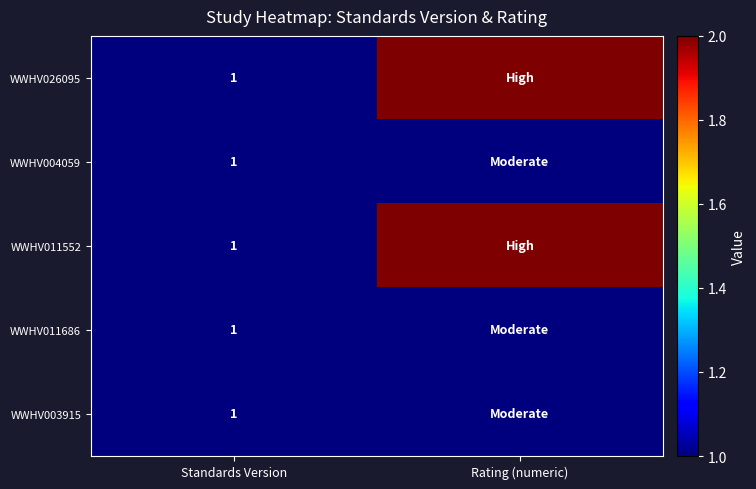

What is the total value across all series at Standards Version?

5